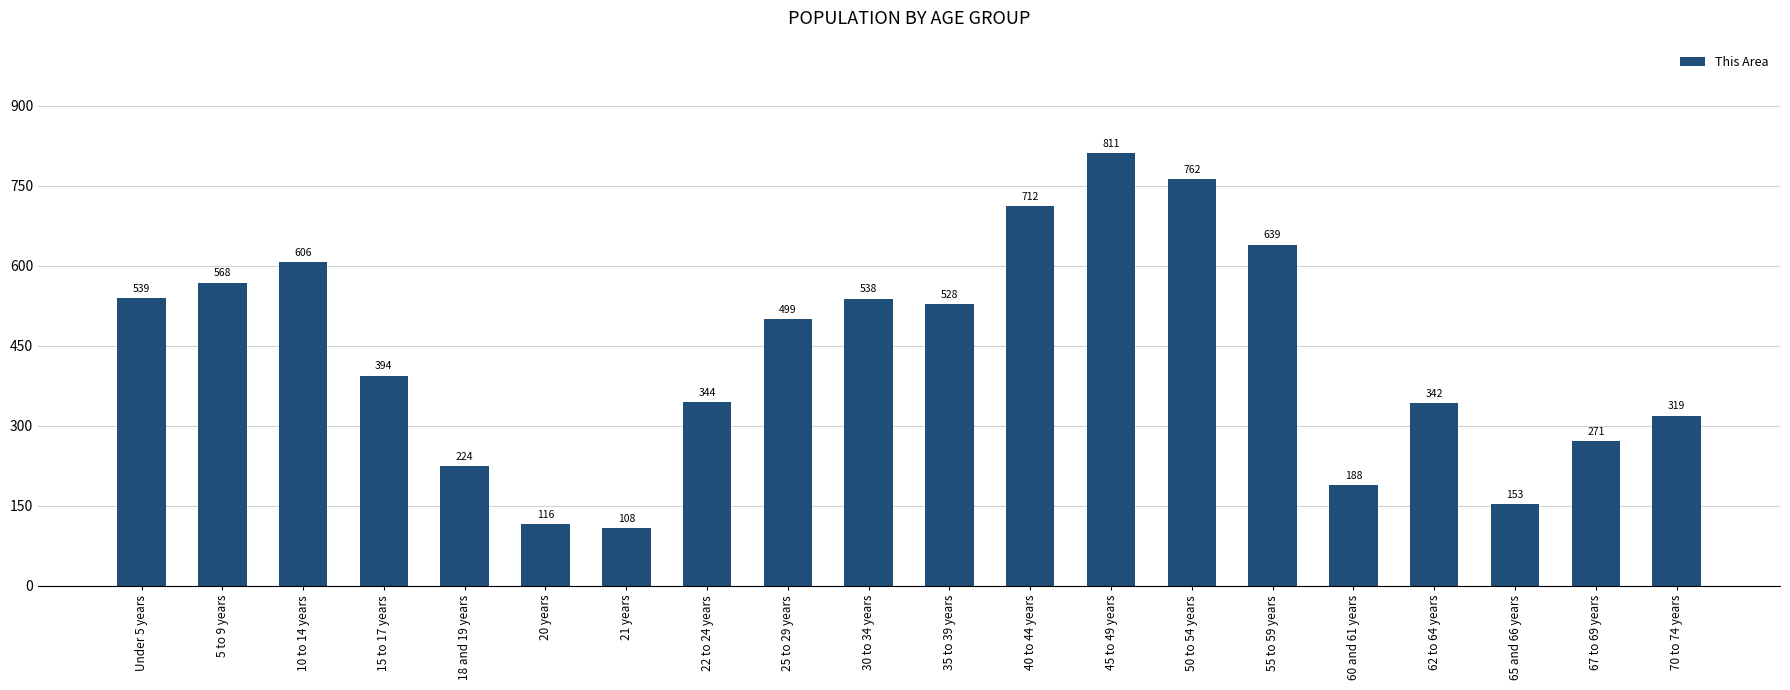

What is the label of the 8th bar from the left?

22 to 24 years